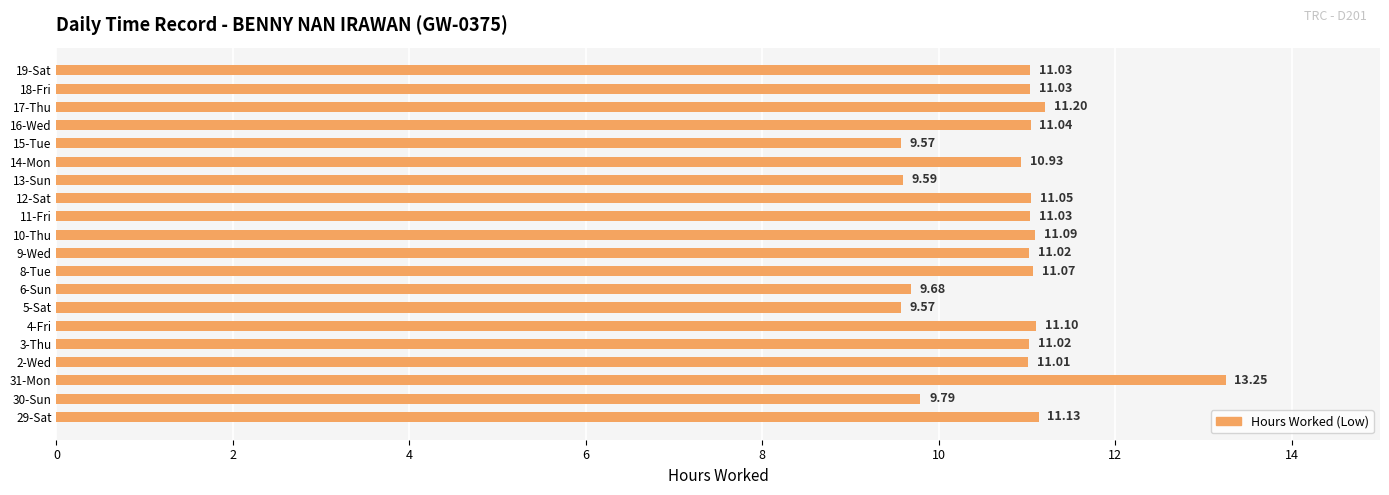

At which label is the value closest to 11?

2-Wed